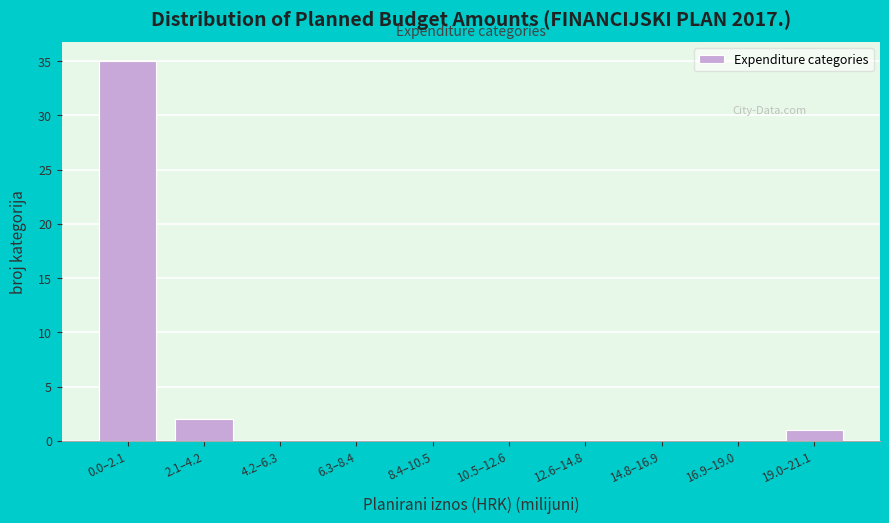

Reading right to left, list all the values displayed in this chart.

19.0–21.1=1	16.9–19.0=0	14.8–16.9=0	12.6–14.8=0	10.5–12.6=0	8.4–10.5=0	6.3–8.4=0	4.2–6.3=0	2.1–4.2=2	0.0–2.1=35